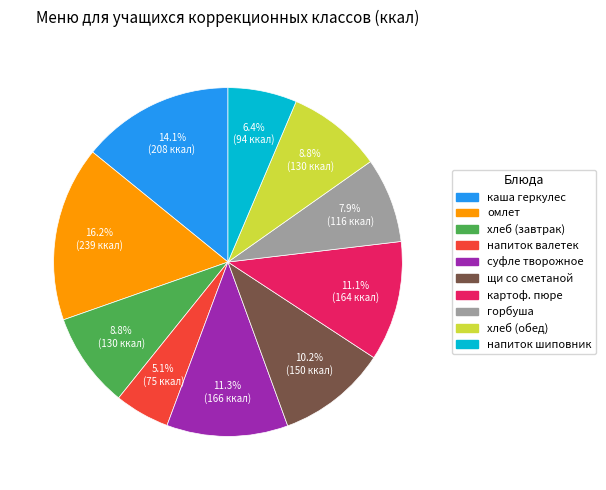

Does any single category account for the majority?

No